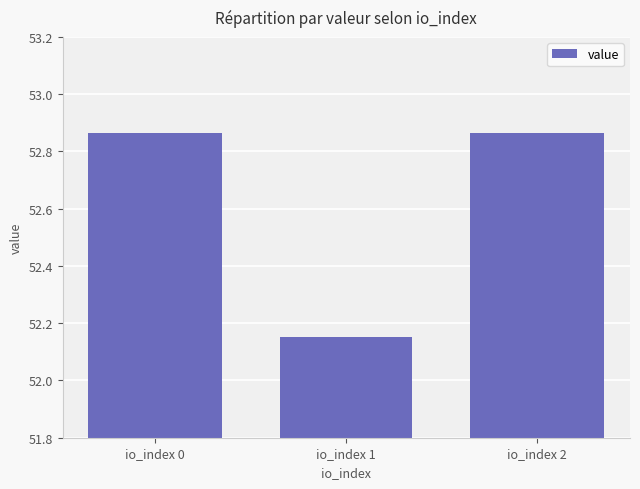

How many series are shown in this chart?

1